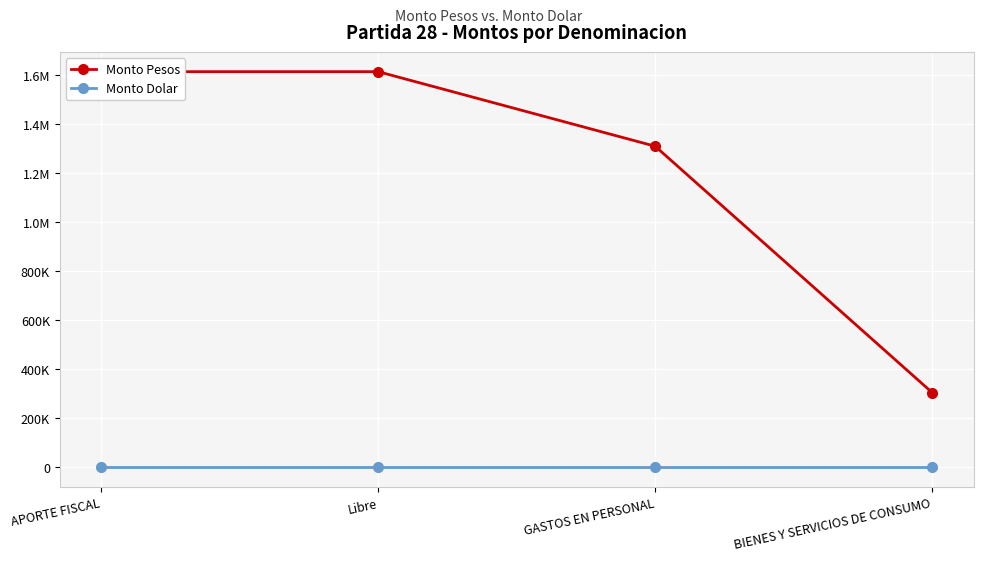

How many Monto Pesos values are between 1308728 and 1612876?

3